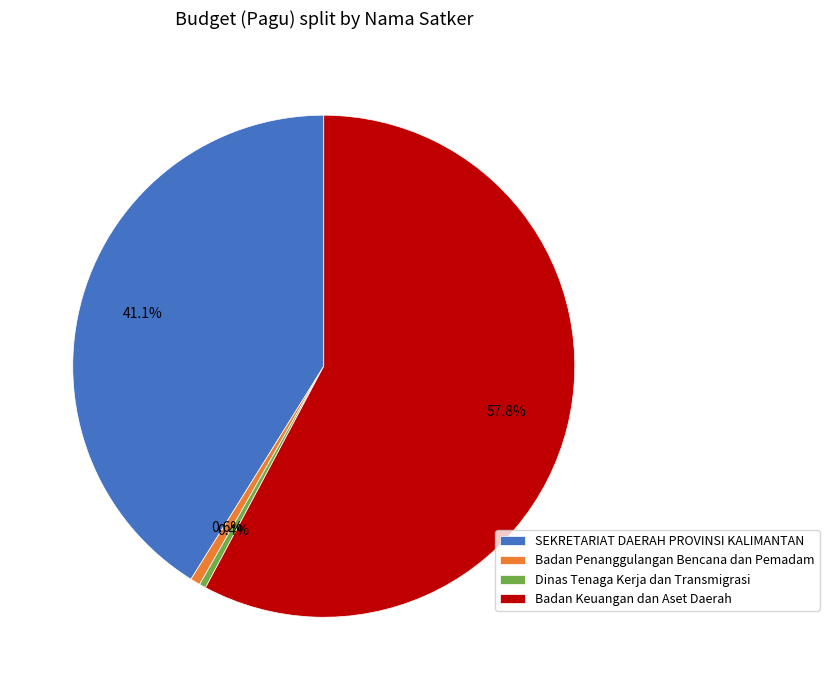

Do Dinas Tenaga Kerja dan Transmigrasi and SEKRETARIAT DAERAH PROVINSI KALIMANTAN together represent more than half of the pie?

No